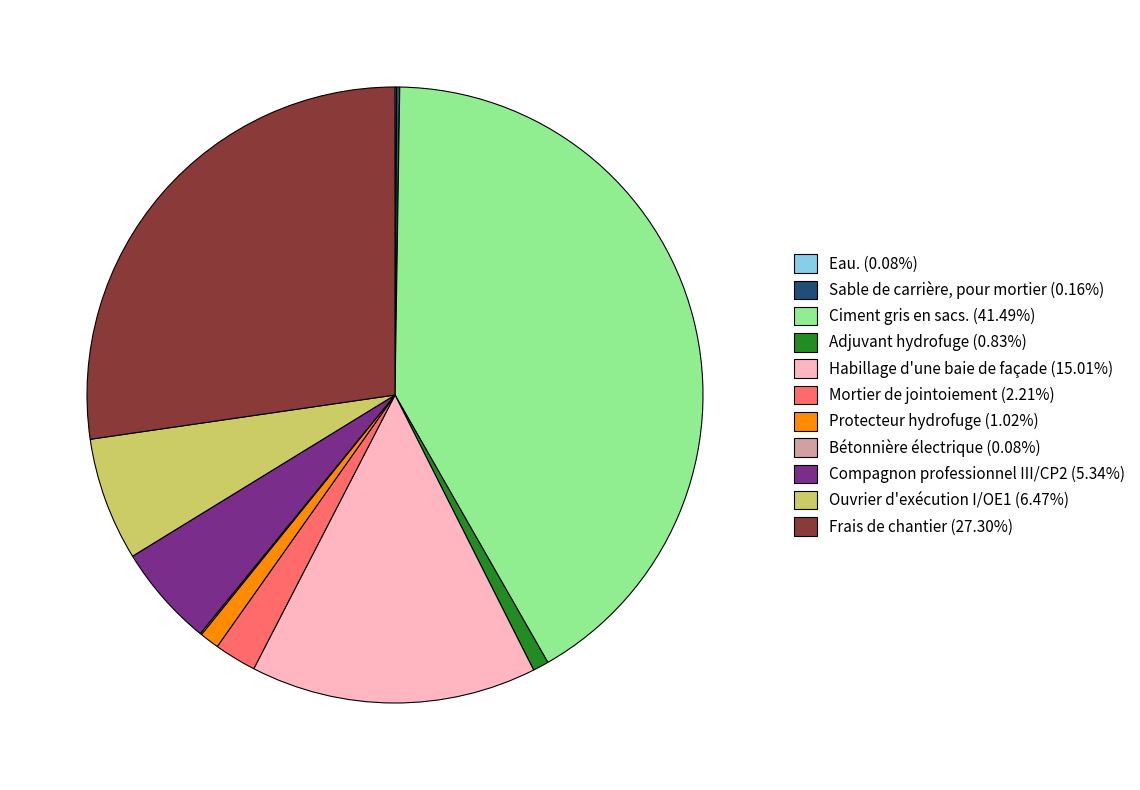

Combined, do Mortier de jointoiement and Adjuvant hydrofuge account for over 50%?

No